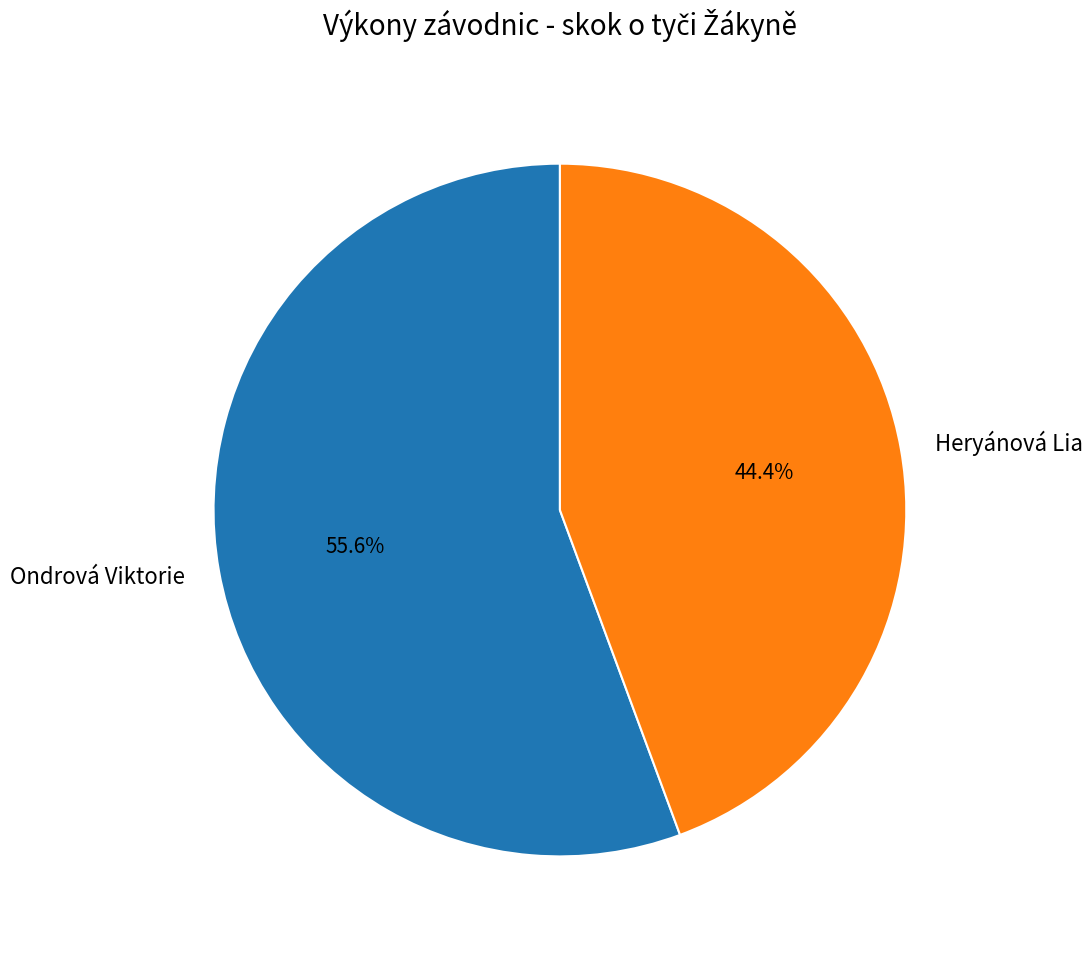

To the nearest percent, what portion does Ondrová Viktorie represent?

56%